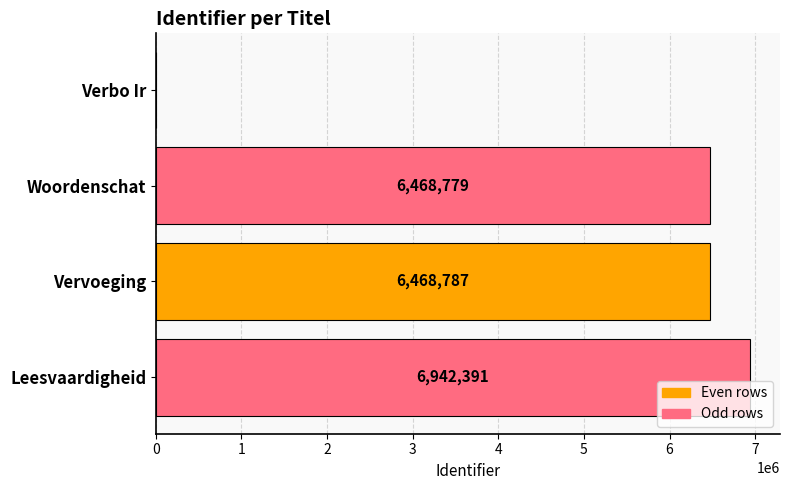

Reading top to bottom, what are all the values shown in this chart?

Verbo Ir=0	Woordenschat=6468779	Vervoeging=6468787	Leesvaardigheid=6942391